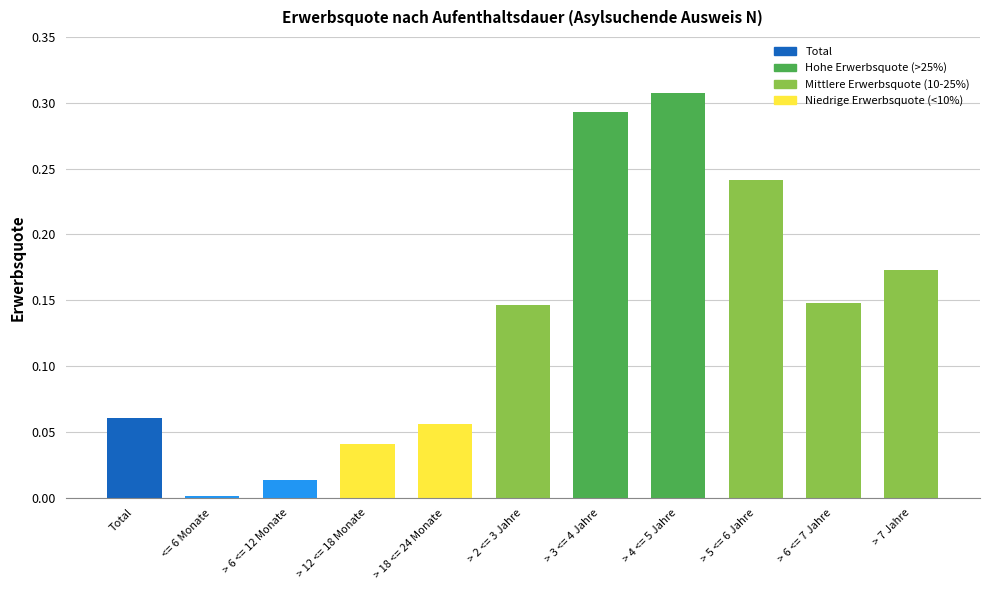

At which category does the chart reach its peak across all series?

> 4 <= 5 Jahre